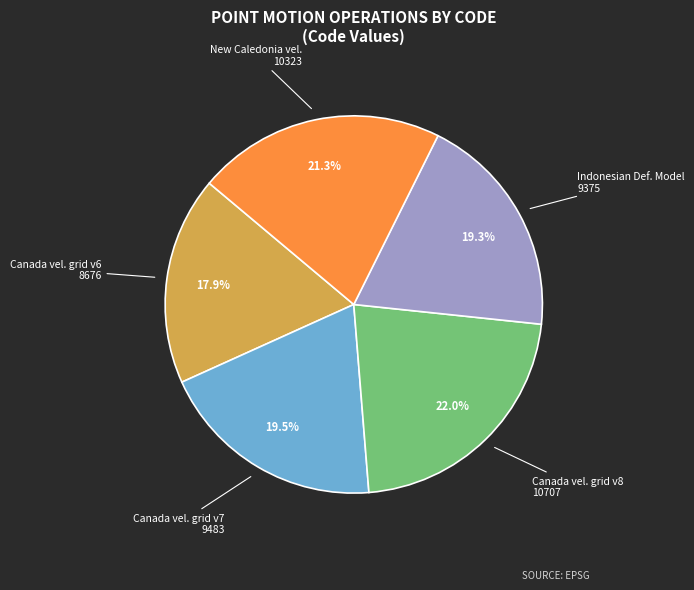

Does any single category account for the majority?

No